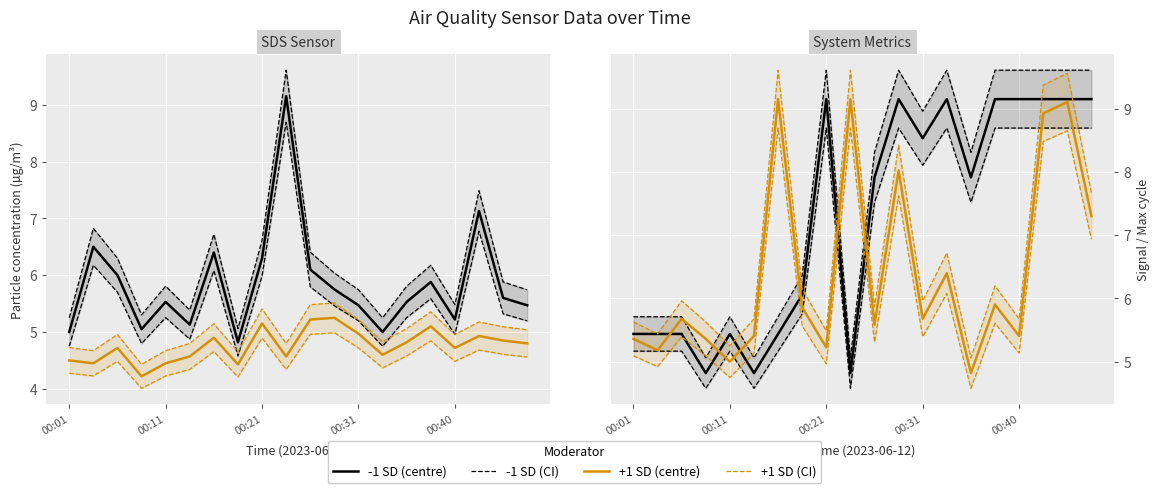

At which label does SDS_P2  -1 SD reach its minimum?

7